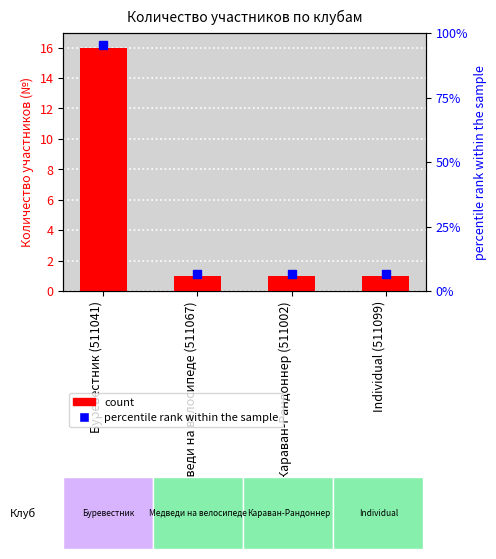

What is the smallest value displayed?

1